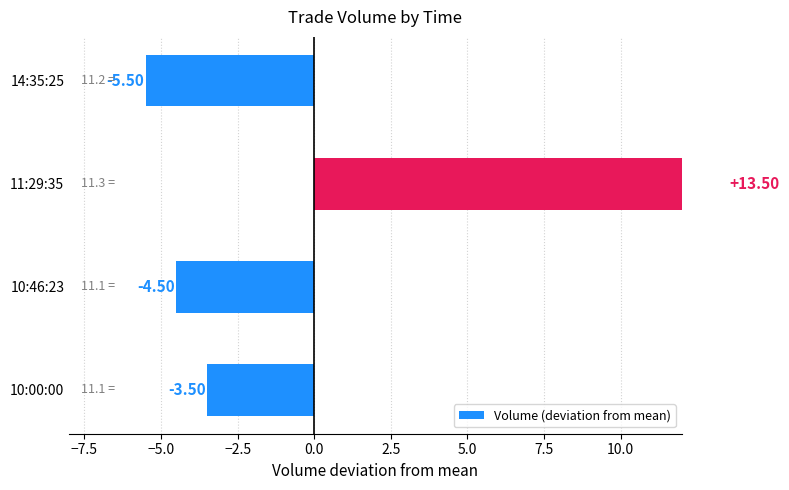

How many values are below -3?

3